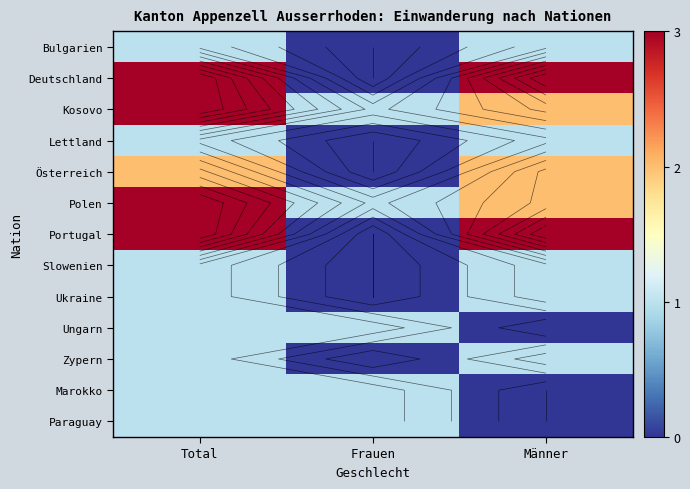

What is the sum of the Marokko values at Total and Männer?

1